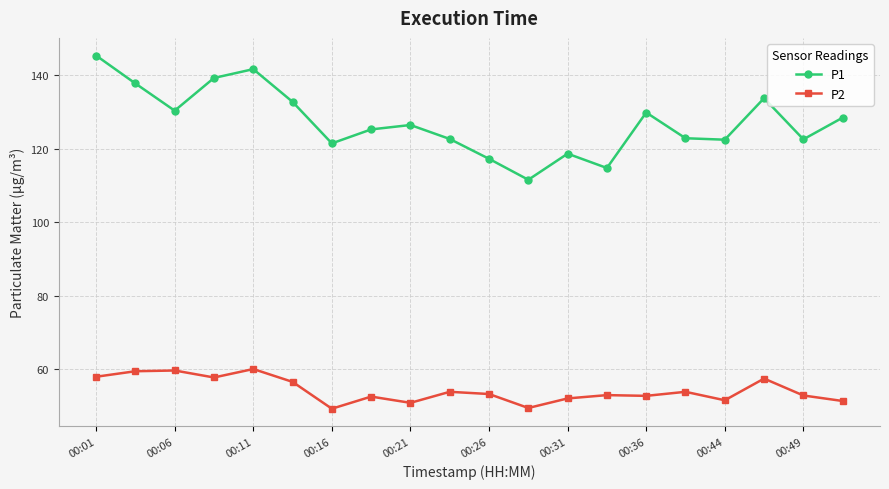

What is the value of the P2 point at the 17th from the left?

51.6